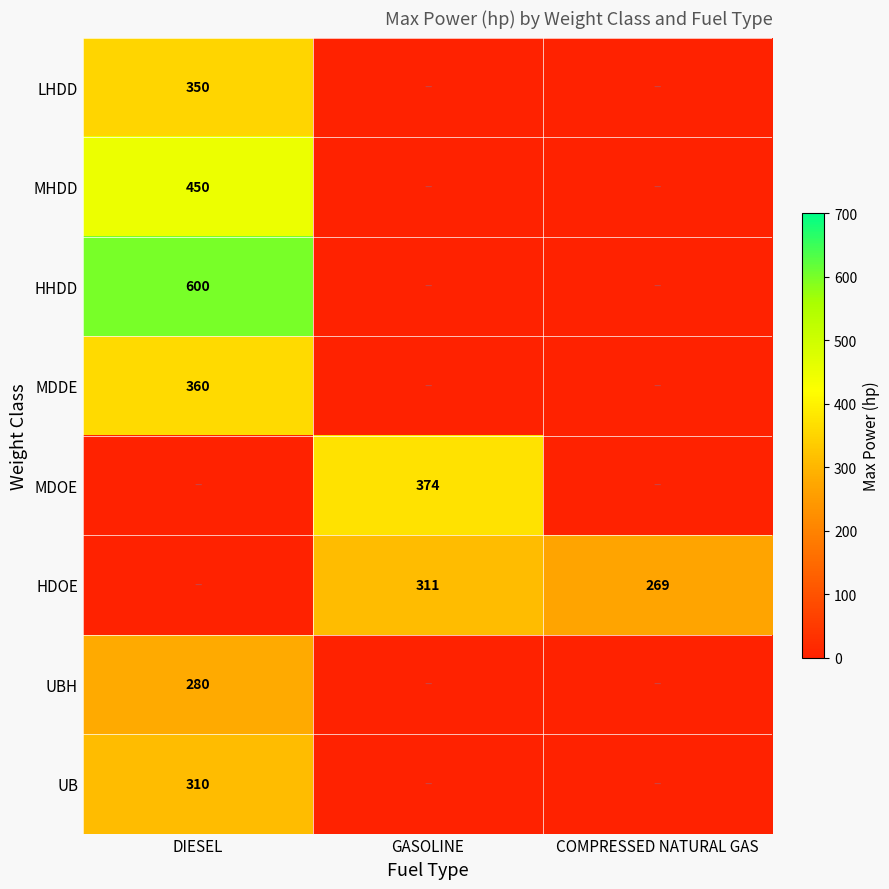

The value of LHDD at DIESEL is 109. True or false?

False